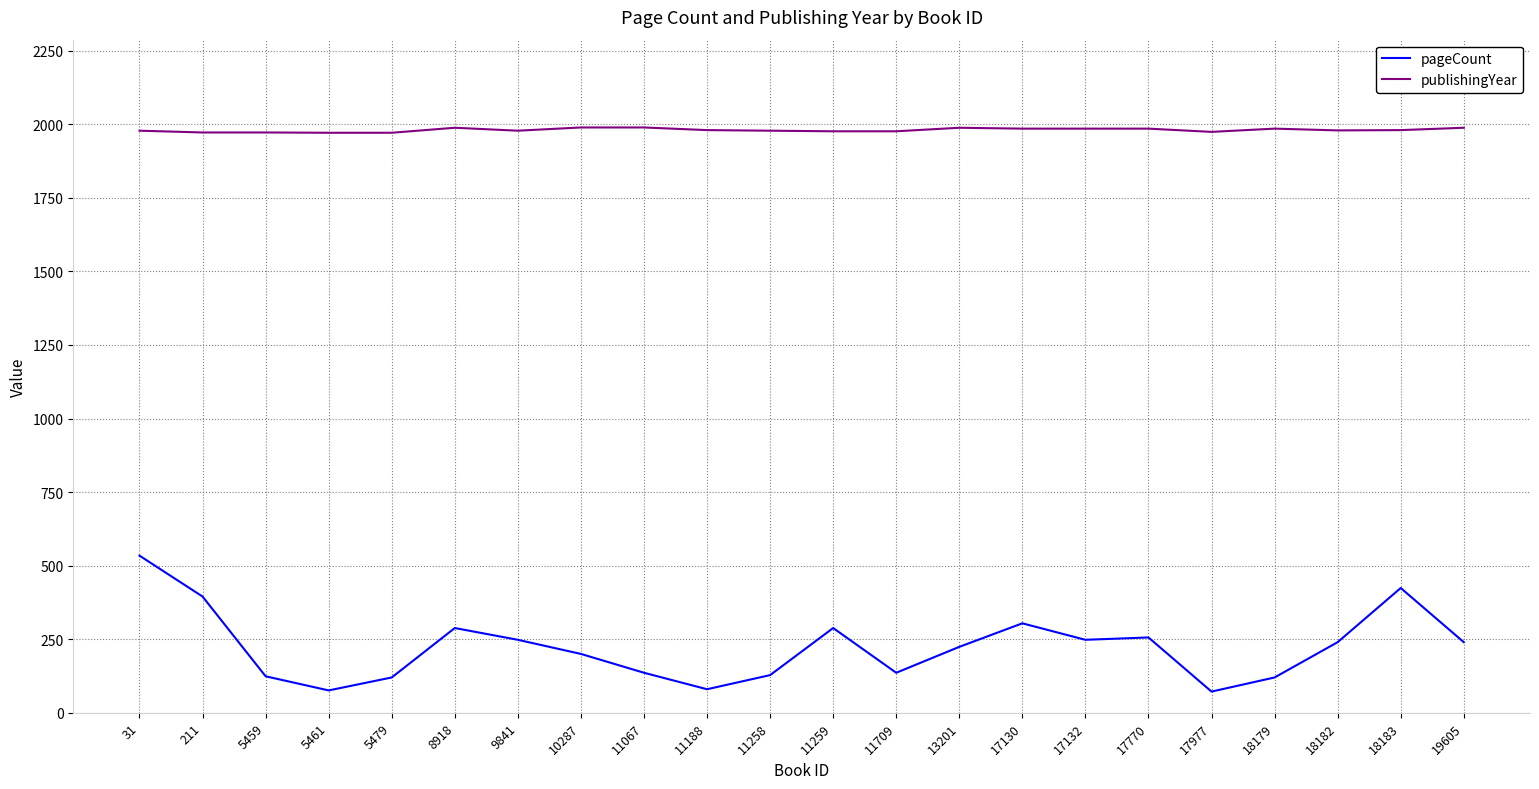

What are all the series names shown in the legend?

pageCount, publishingYear